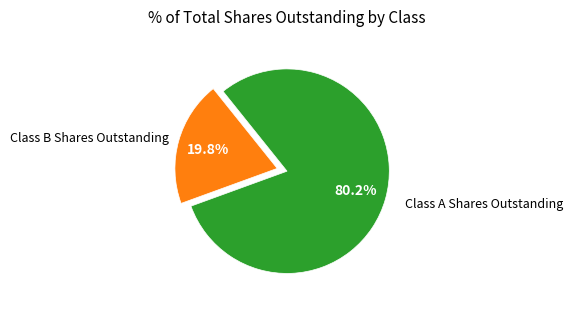

Does any single category account for the majority?

Yes